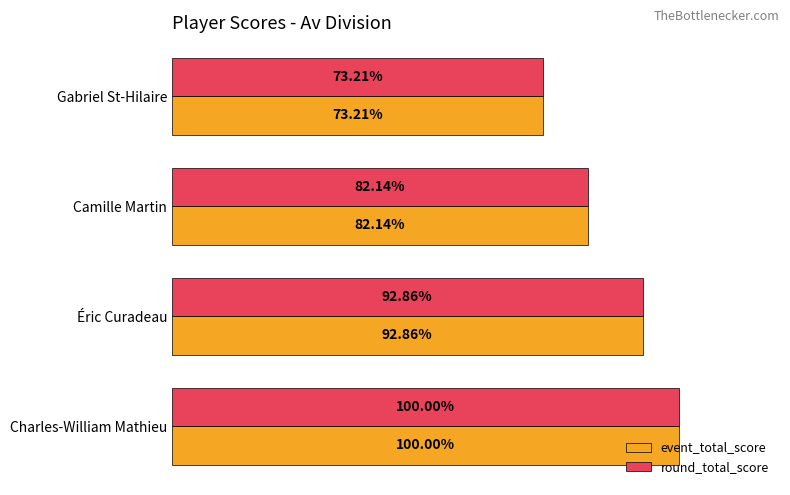

What are all the series names shown in the legend?

event_total_score, round_total_score